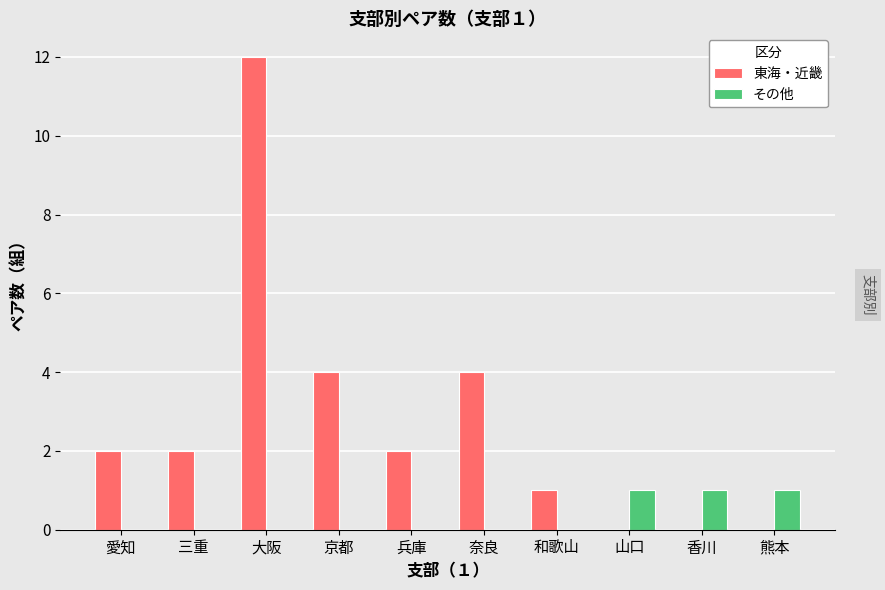

What is the spread (max minus min) of values at 和歌山?

1